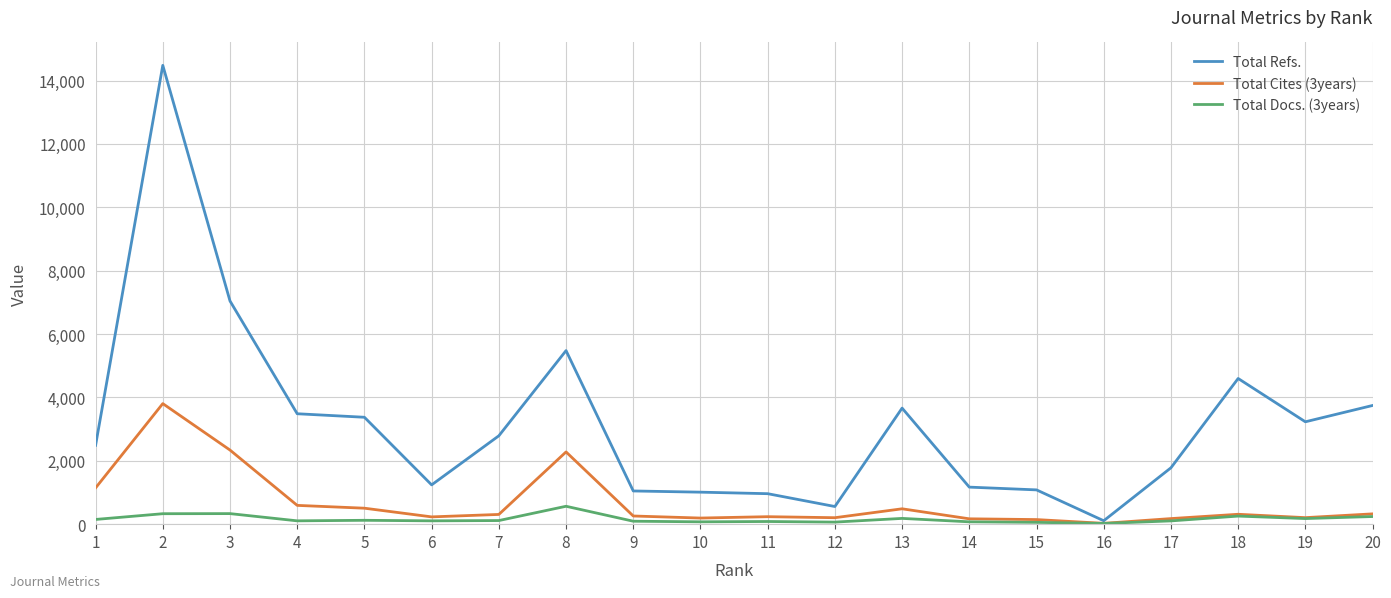

The value of Total Refs. at 11 is 962. True or false?

True